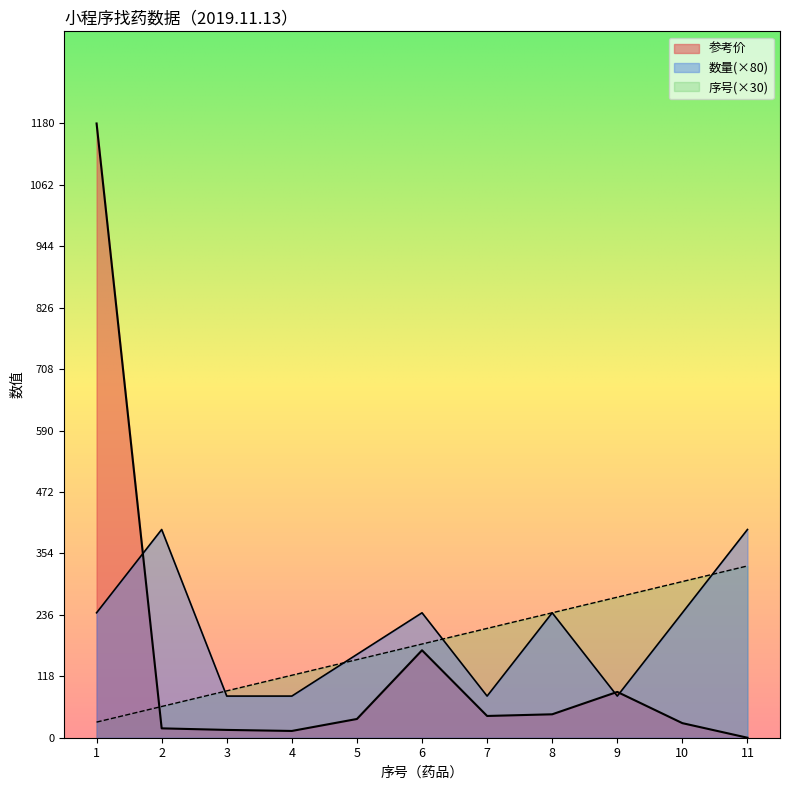

True or false: 数量 has more than 2 points higher than both neighbors.

True